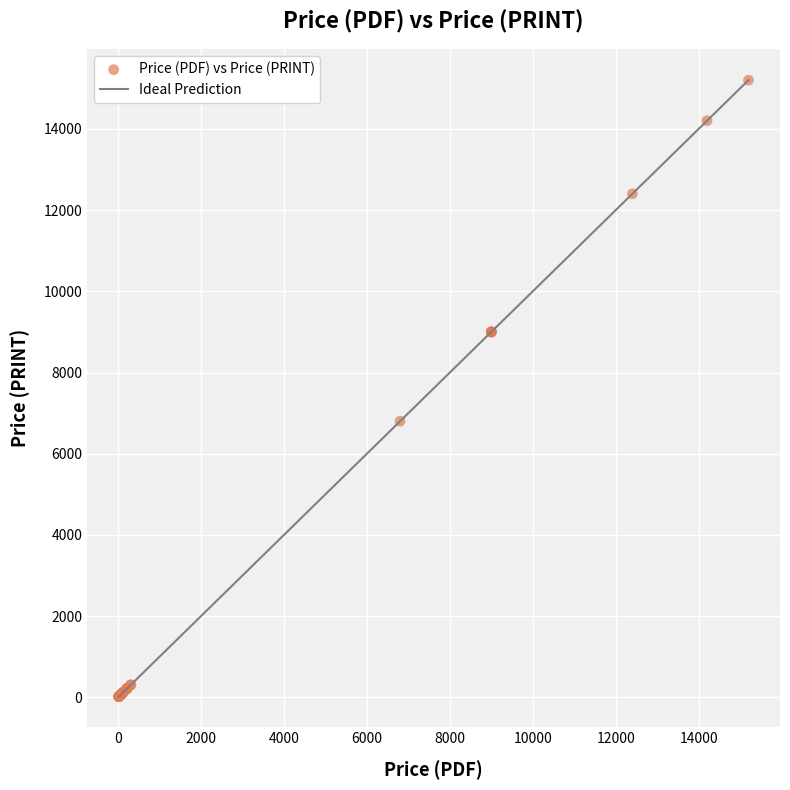

What Y value in the scatter plot is closest to 7610?

6800.0